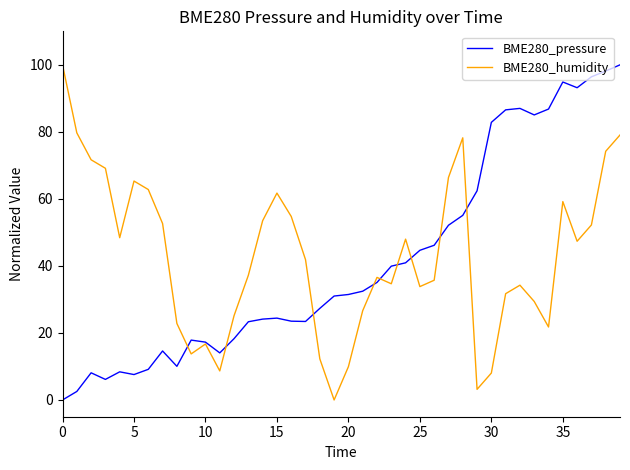

What is the greatest value displayed?

100.0